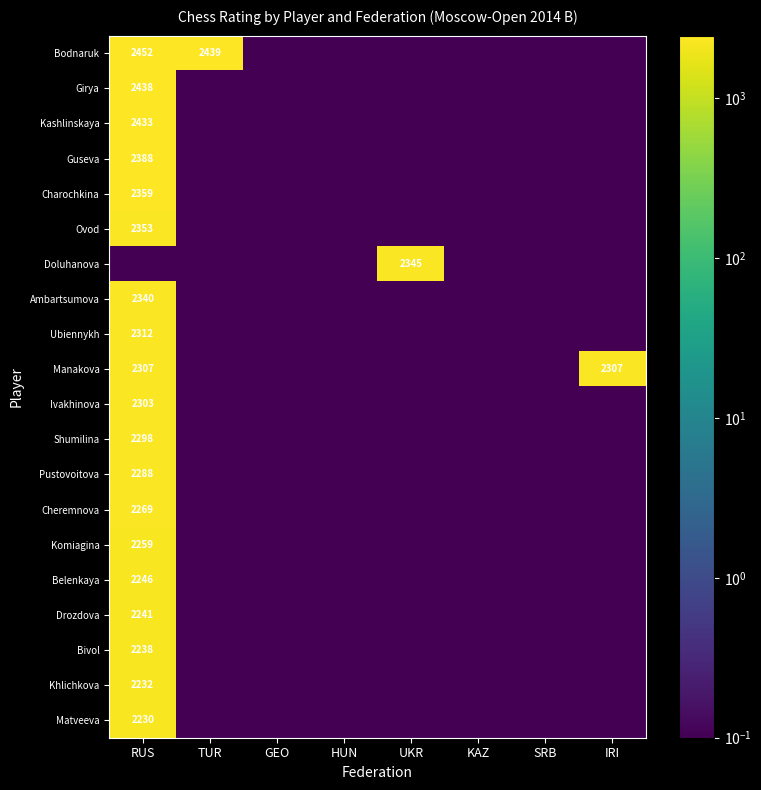

The Ovod series shows 2353.0 at RUS. True or false?

True